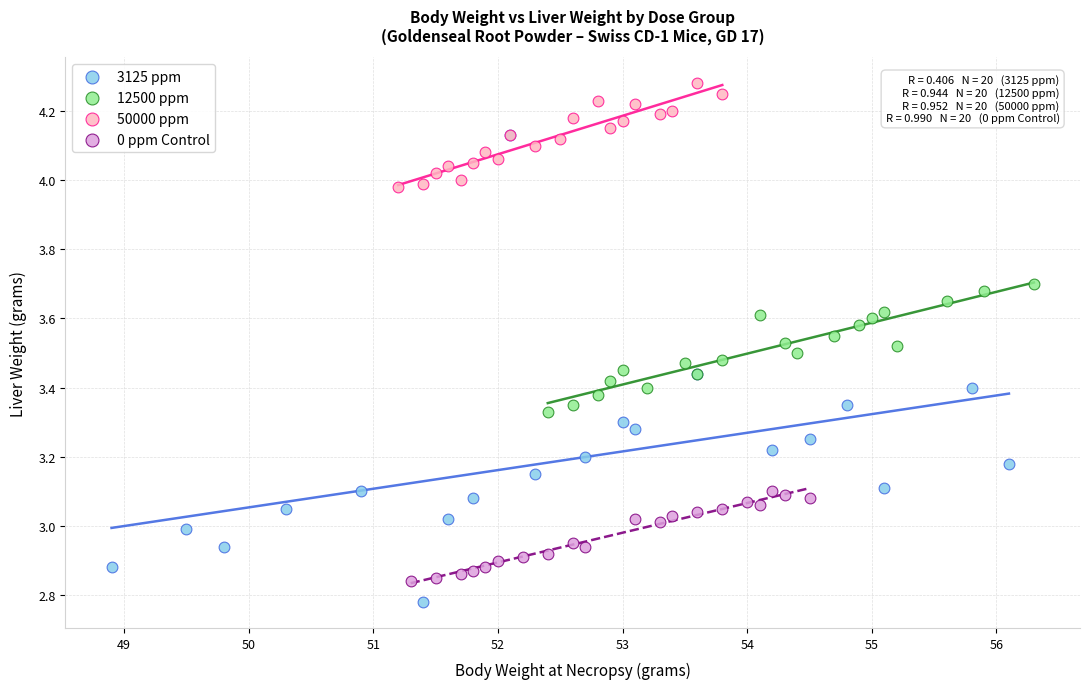

Which series contains the lowest Y value?

3125 ppm